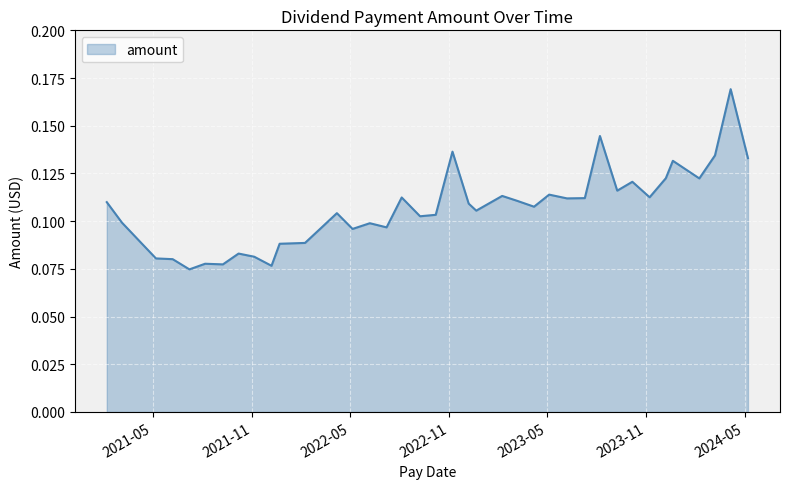

Does the chart display data point markers on the line(s)?

No